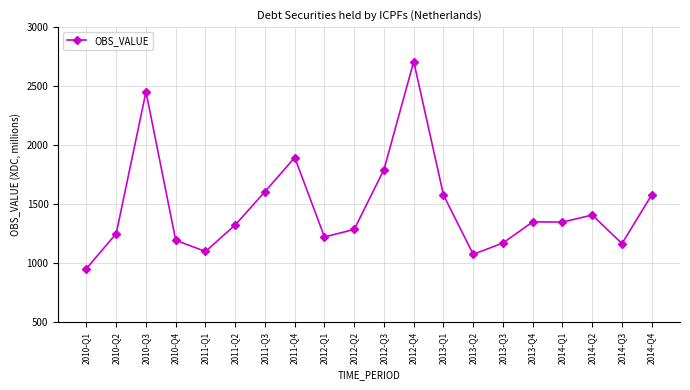

Where is the first local minimum?

2011-Q1